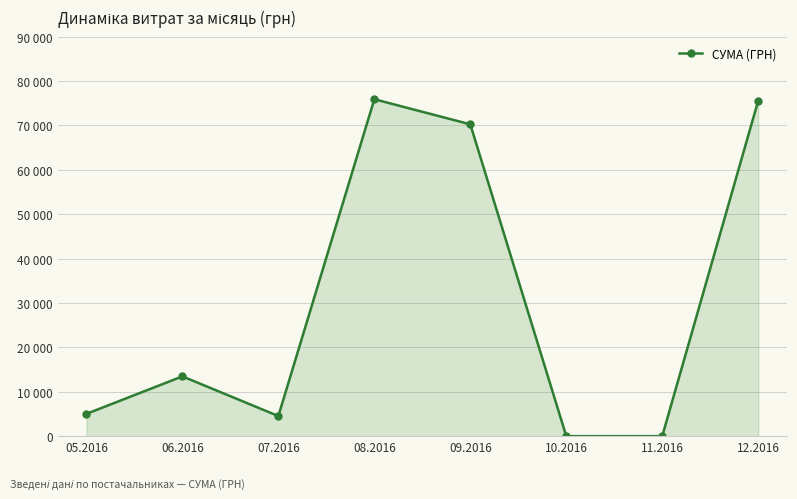

Is this an area chart (filled region under the line)?

Yes